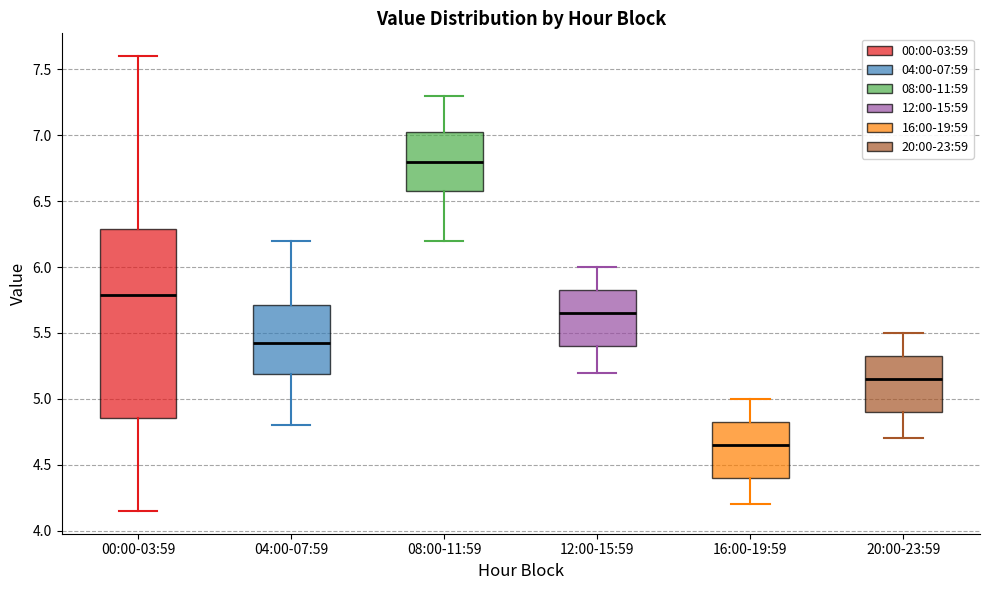

Where does the upper whisker of the box for 20:00-23:59 end on the y-axis? The values are not printed on the chart, so give them approximately, as read against the axis.

5.50